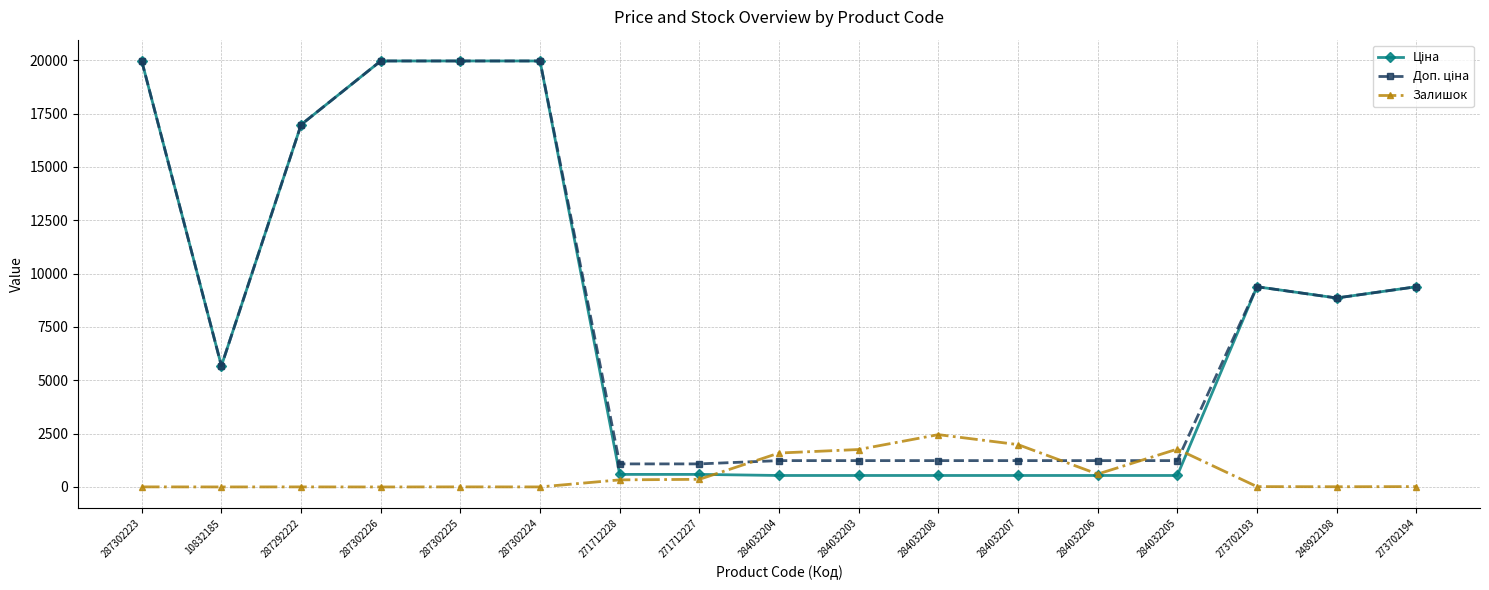

What is the spread (max minus min) of values at 284032203?

1217.0